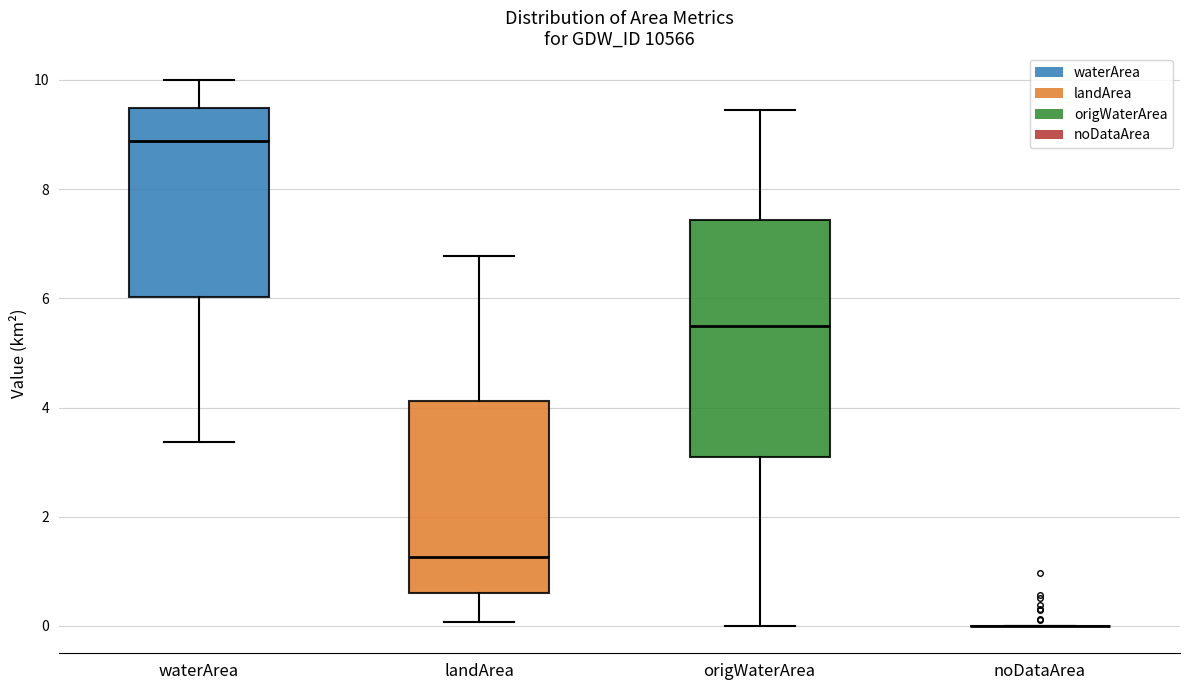

Where is the upper edge of the box for landArea on the y-axis? The values are not printed on the chart, so give them approximately, as read against the axis.

4.2